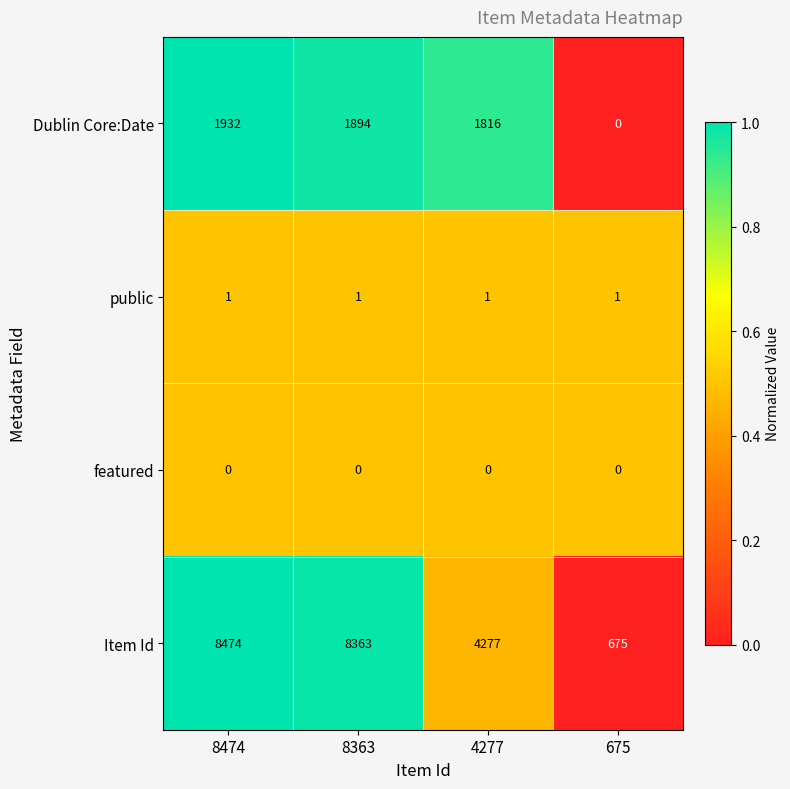

List the series in order of their peak value, lowest first.

featured, public, Dublin Core:Date, Item Id